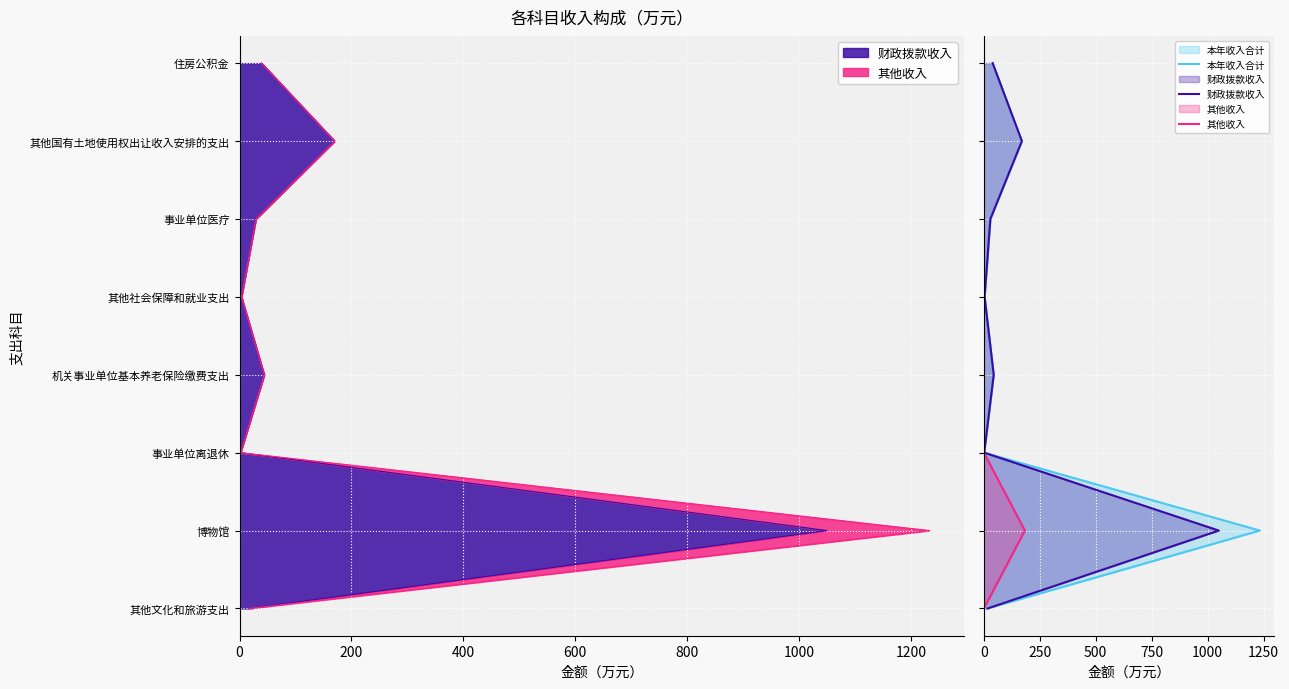

How many values in the 本年收入合计 series are below 4?

4